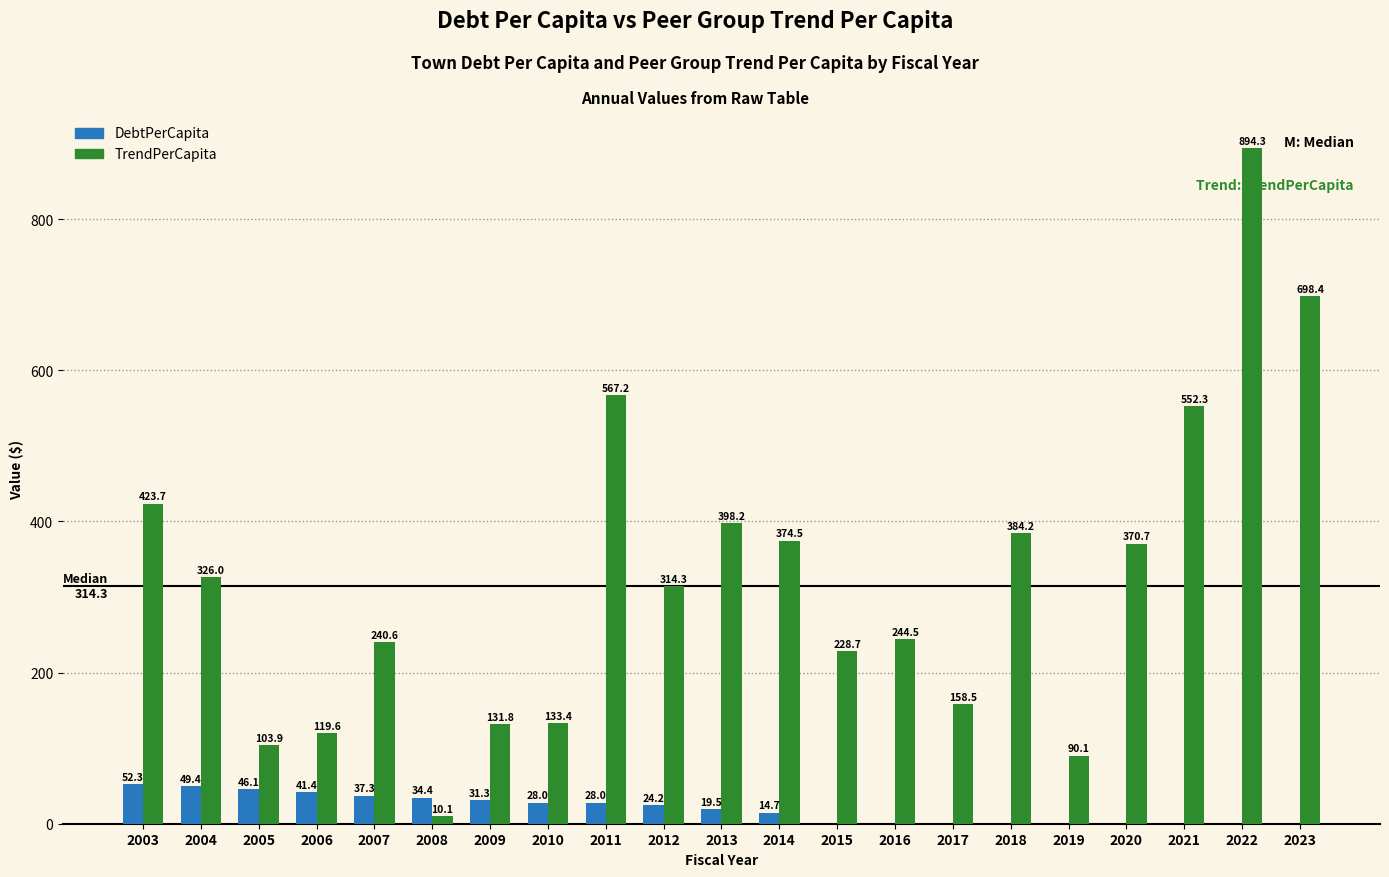

What is the total value across all series at 2011?

595.2